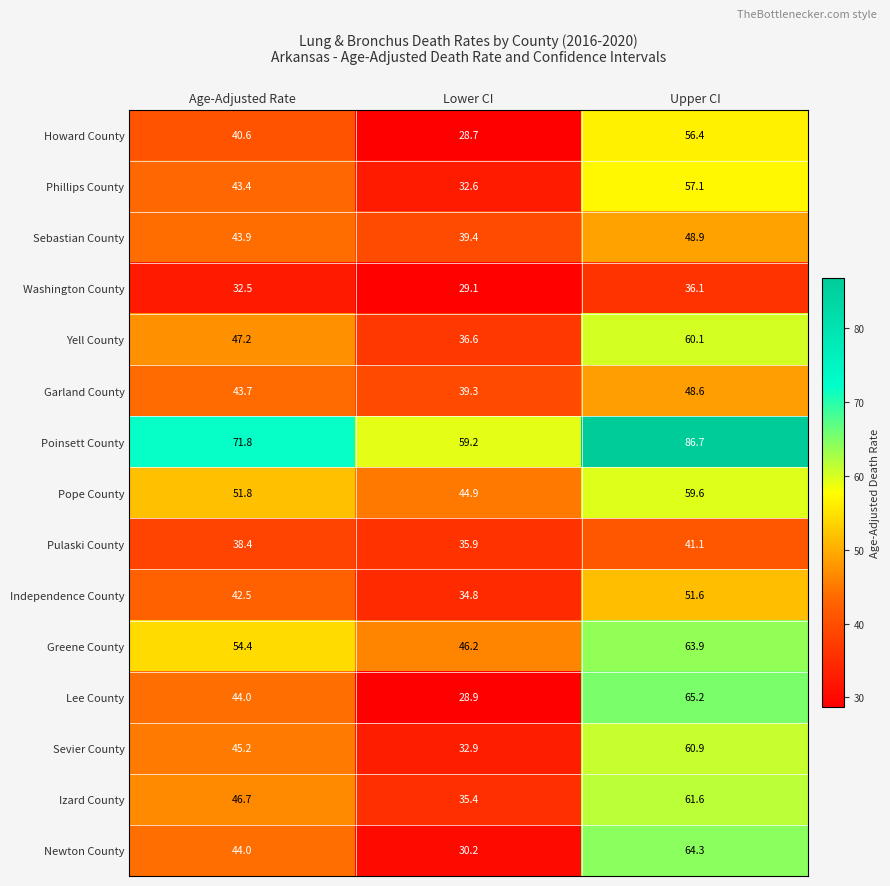

What is the total value across all series at Lower CI?

554.1